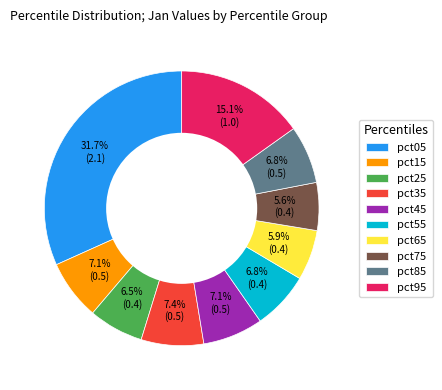

To the nearest percent, what portion does pct05 represent?

32%